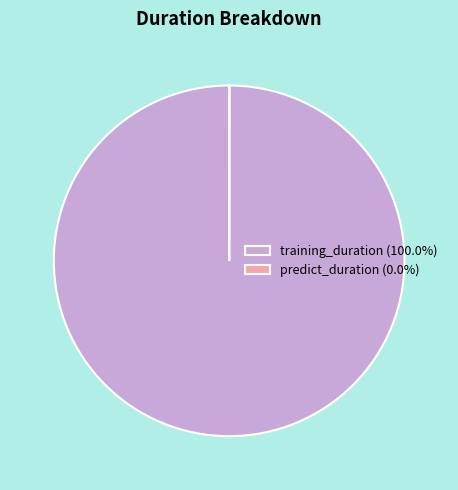

Is training_duration (100.0%) the majority of the pie?

Yes